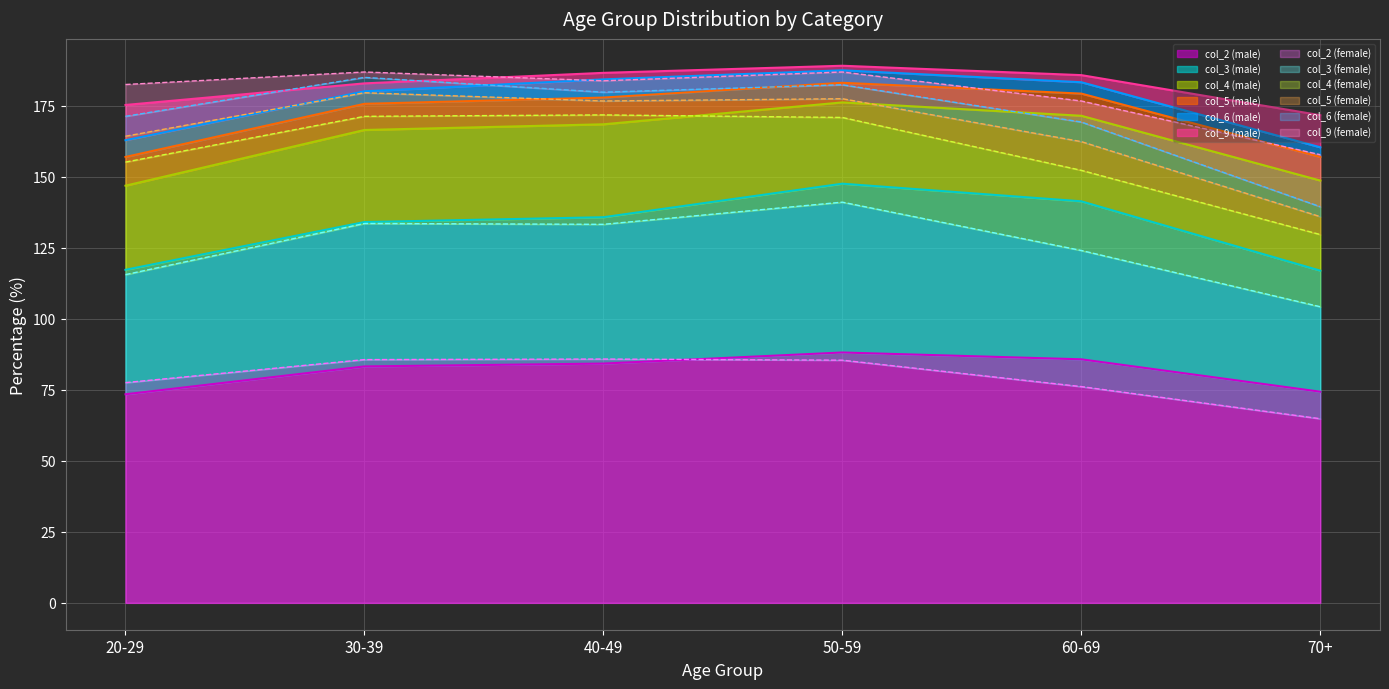

Read the col_2 (male) value at 50-59.

88.1